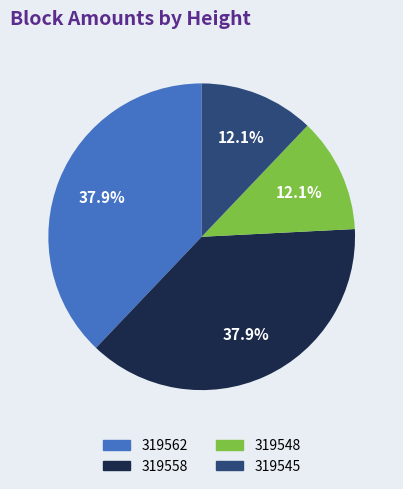

How many segments does this pie chart have?

4